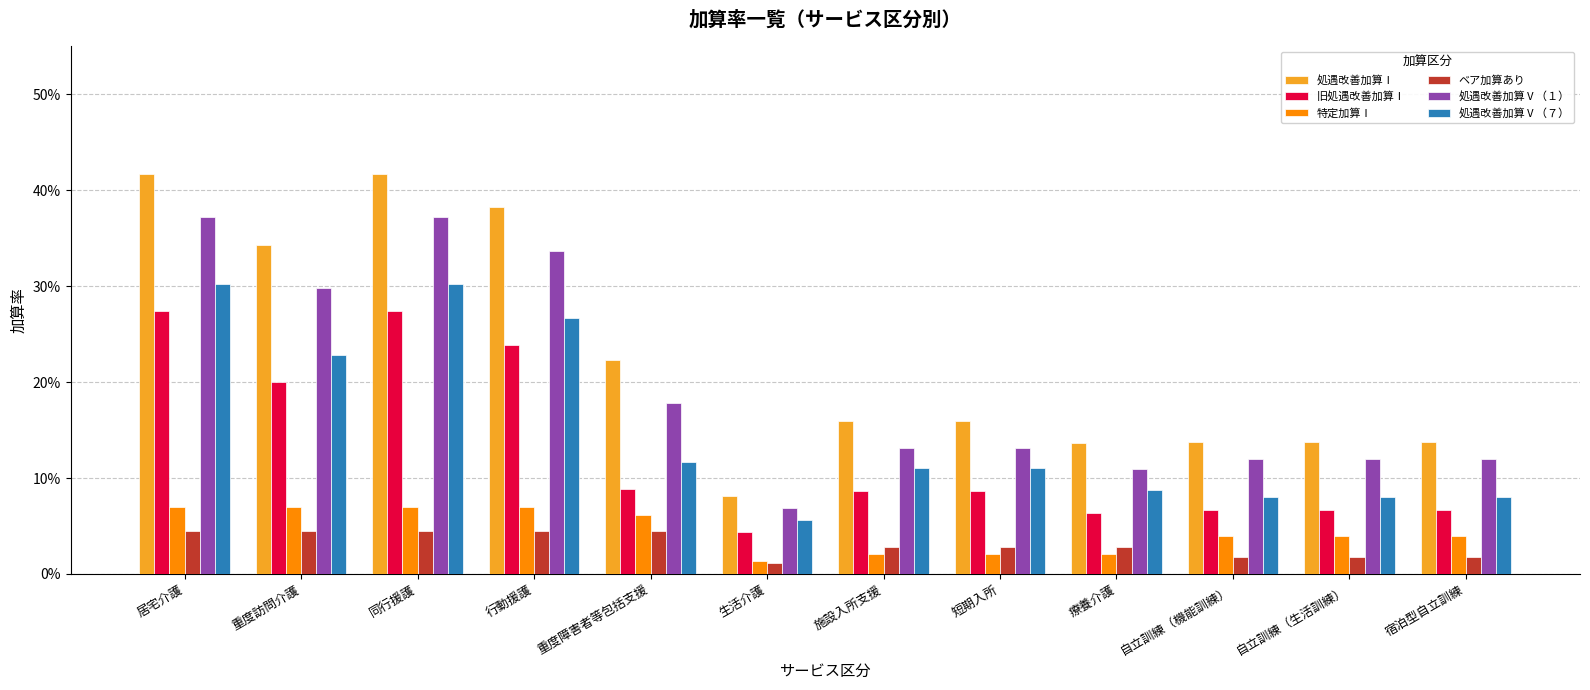

Does the chart contain any negative values?

No